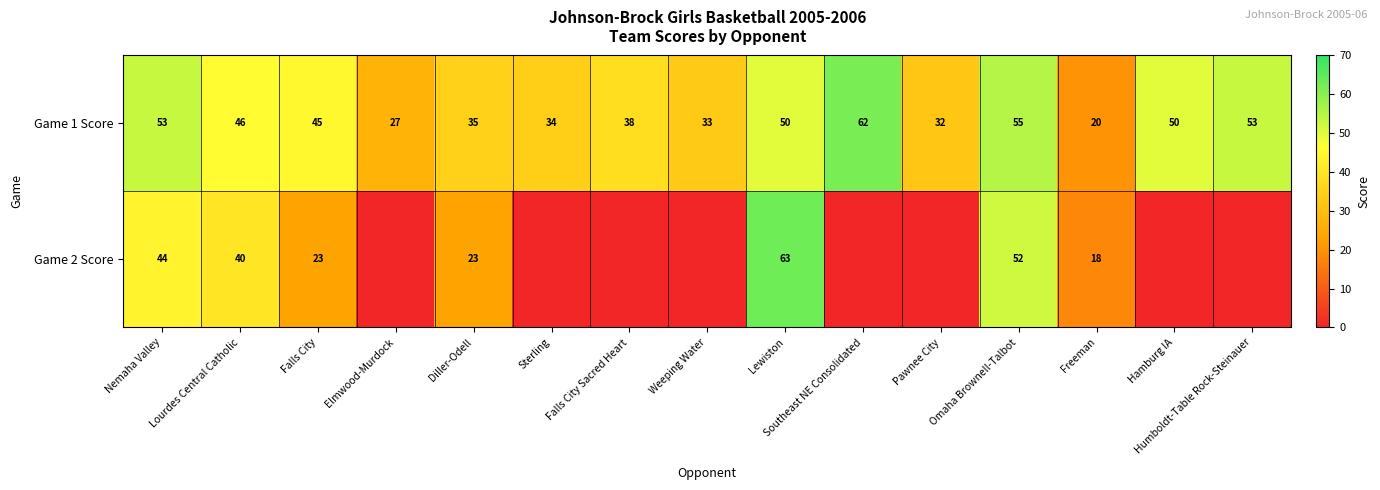

The Game 2 Score series shows 16 at Lourdes Central Catholic. True or false?

False